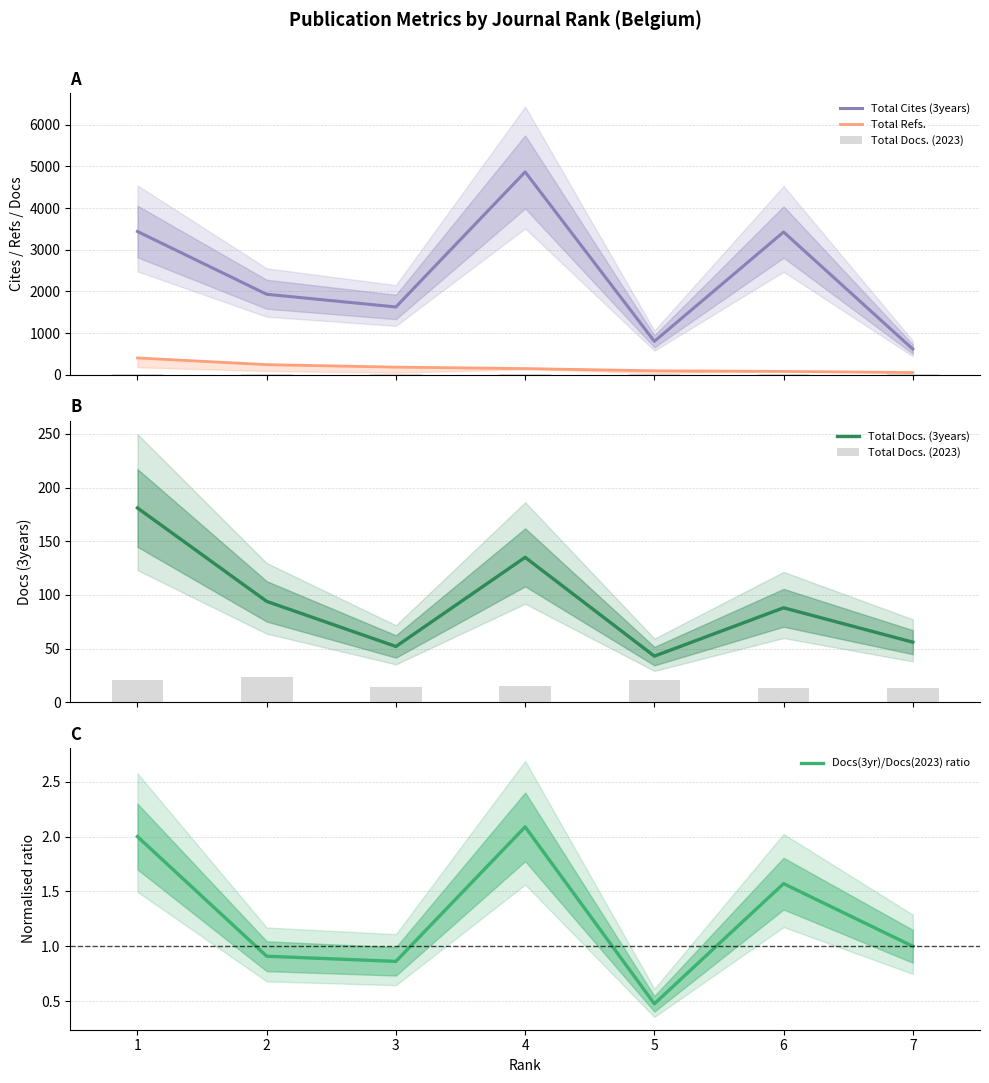

Reading right to left, extract all data points from this chart.

Total Cites (3years): 618.0	3424.0	804.0	4864.0	1628.0	1932.0	3437.0
Total Refs.: 56.0	83.0	98.0	151.0	186.0	245.0	406.0
Total Docs. (2023): 13.0	13.0	21.0	15.0	14.0	24.0	21.0
Total Docs. (3years): 56.0	88.0	43.0	135.0	52.0	94.0	181.0
Docs(3yr)/Docs(2023) ratio: 1.0	1.6	0.5	2.1	0.9	0.9	2.0